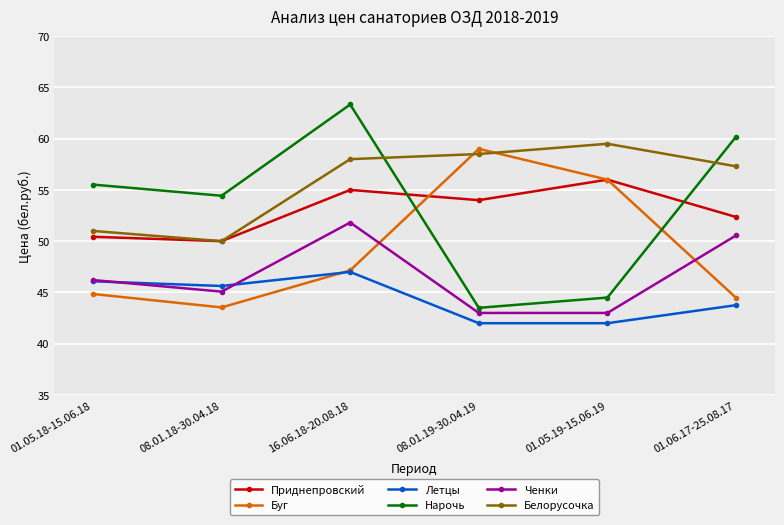

Which series has the largest total across all categories?

Белорусочка